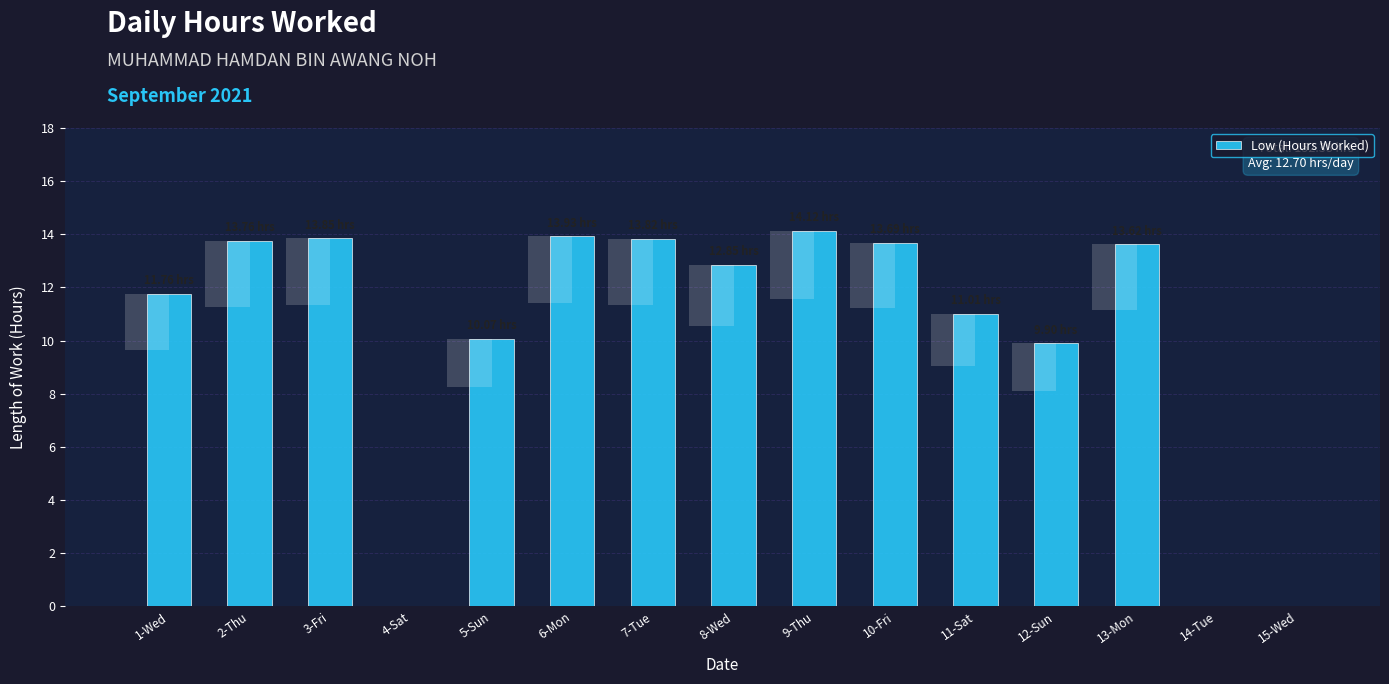

Does the chart contain stacked bars?

No